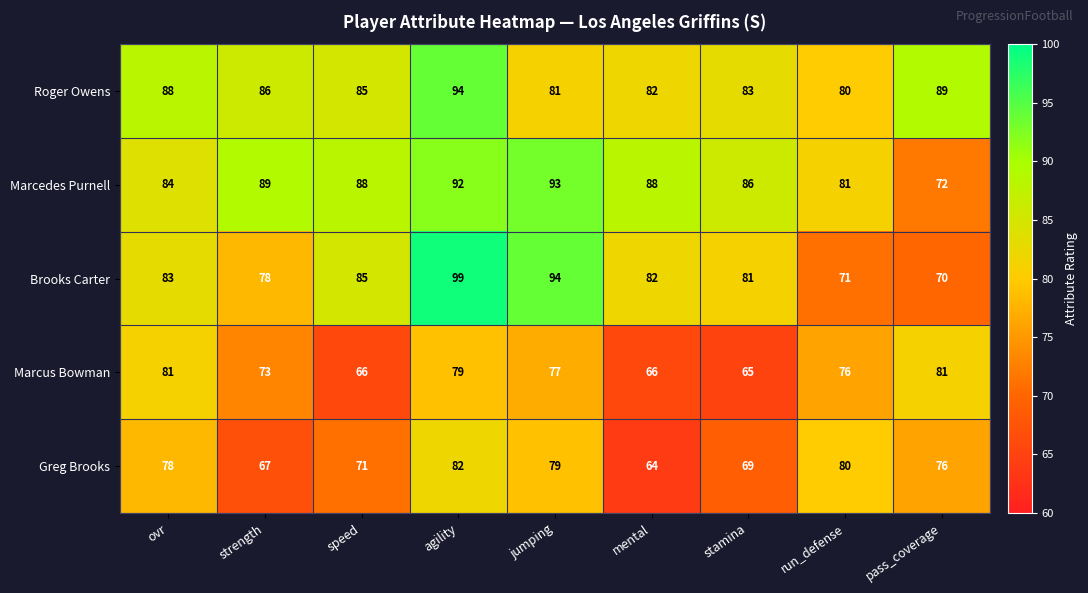

What is the average value of the Roger Owens series?

85